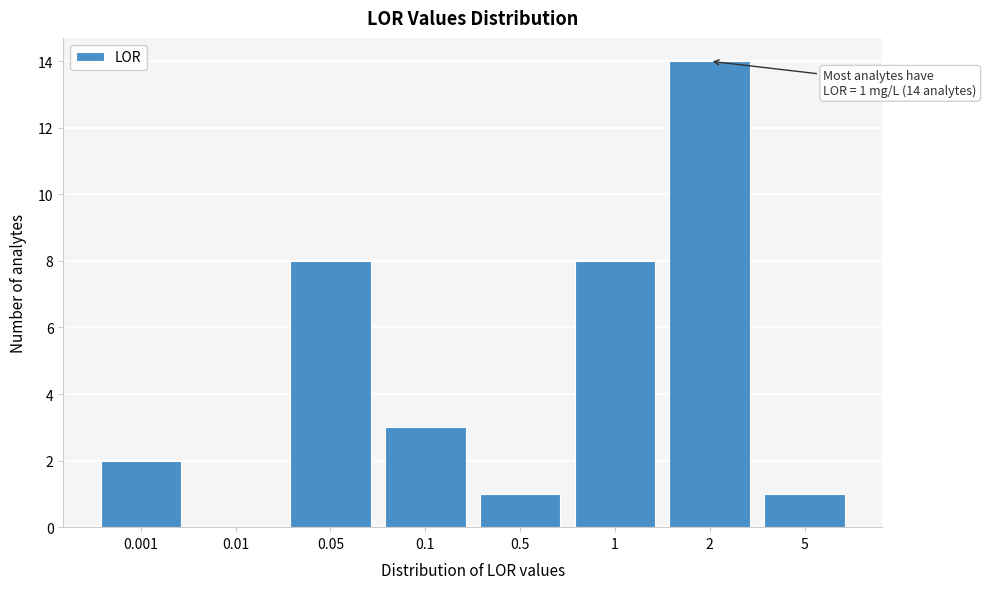

Reading right to left, transcribe all the data shown in this chart.

5=1	2=14	1=8	0.5=1	0.1=3	0.05=8	0.01=0	0.001=2